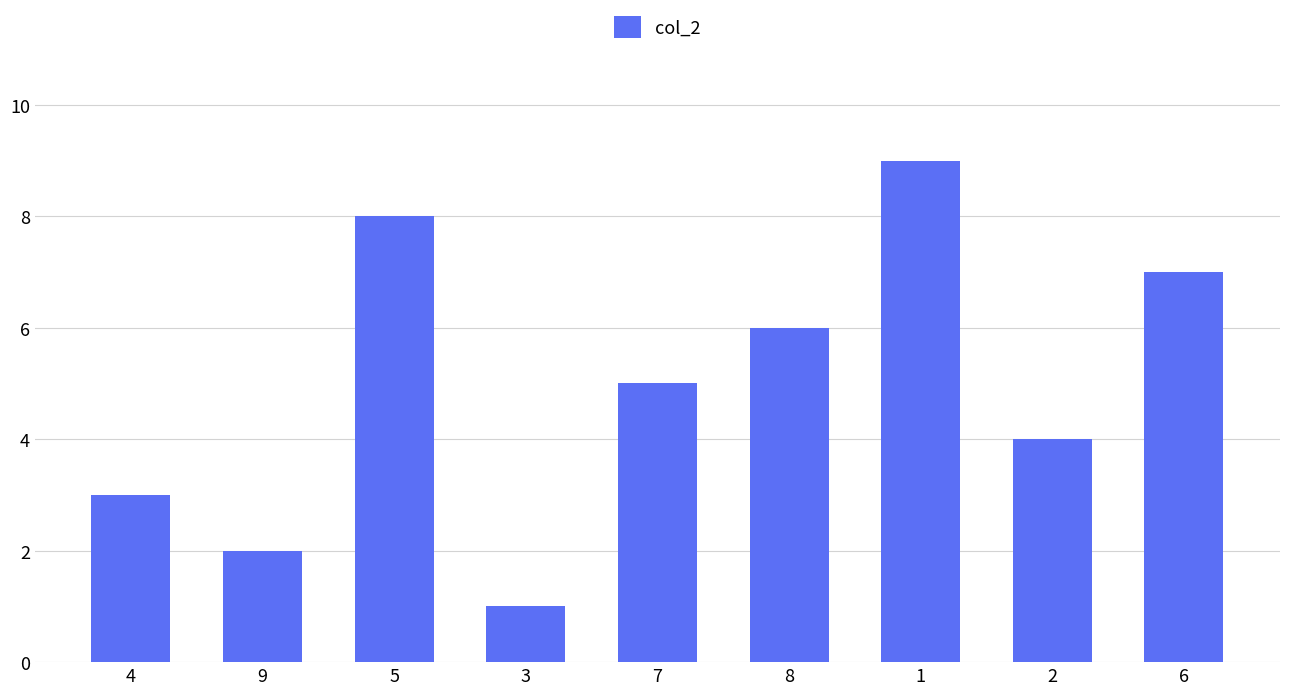

Reading left to right, transcribe all the data shown in this chart.

4=3	9=2	5=8	3=1	7=5	8=6	1=9	2=4	6=7